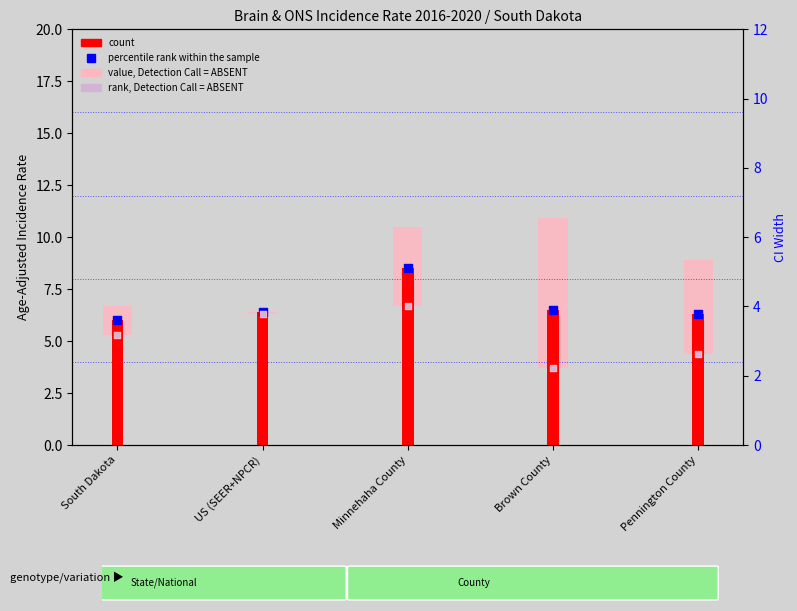

Which series has the largest total across all categories?

count